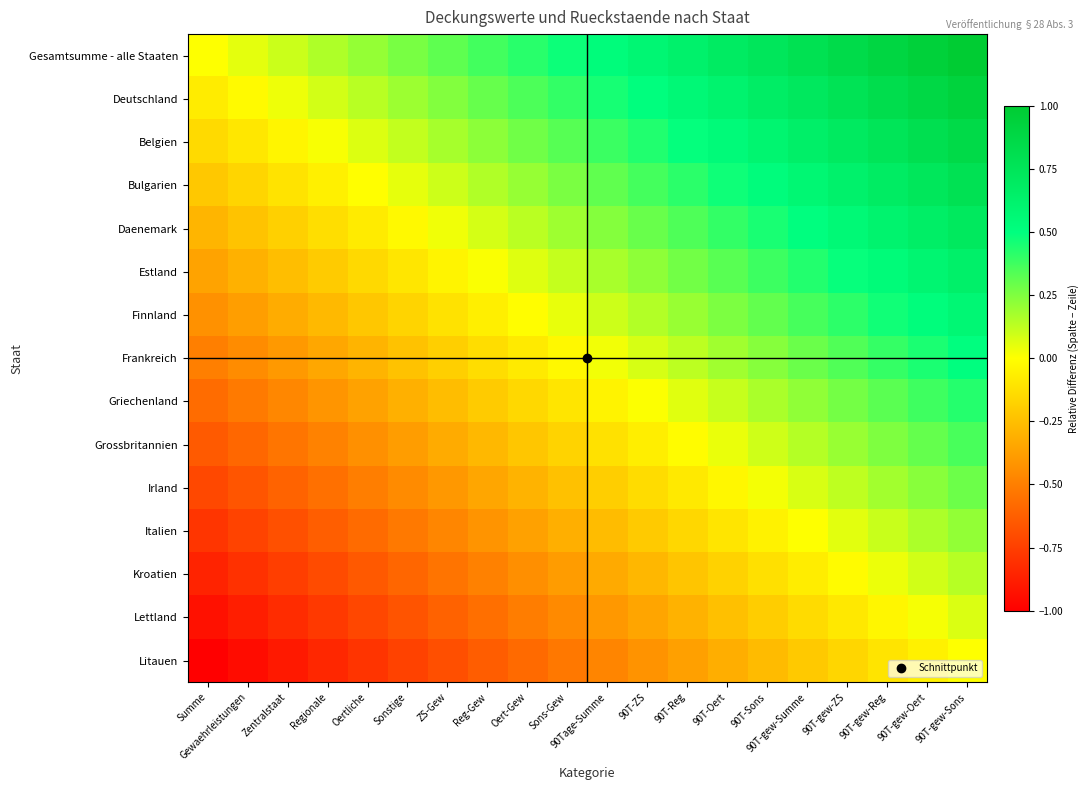

What is the total value across all series at 90T-gew-ZS?

5.1